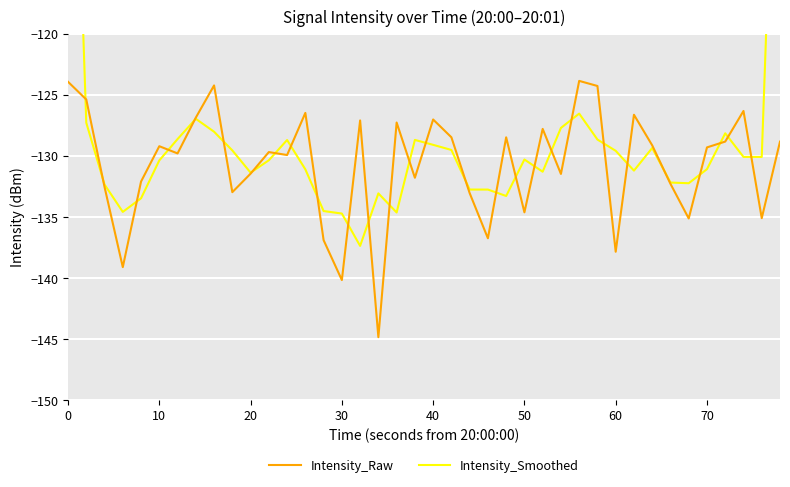

How many lines are shown in the chart?

2